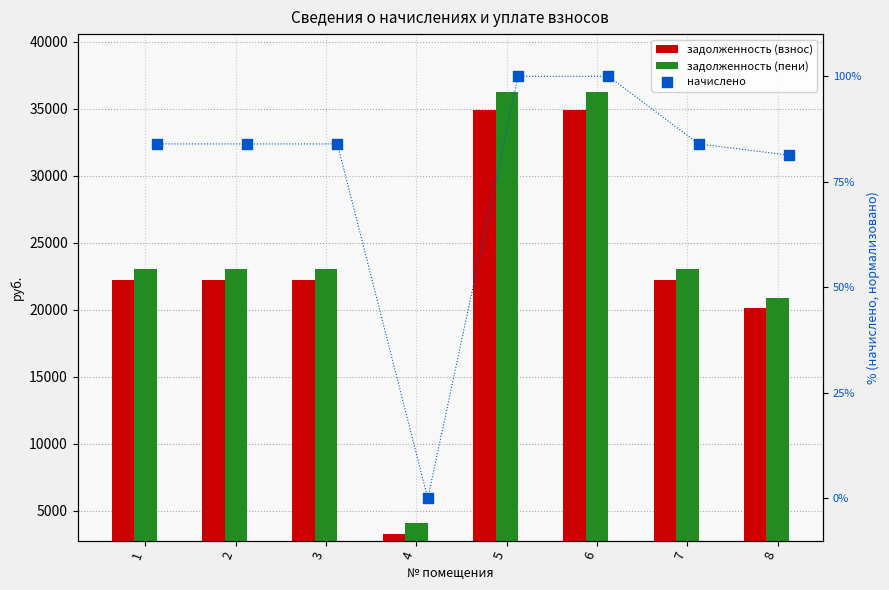

Which series has the largest total across all categories?

задолженность (пени)